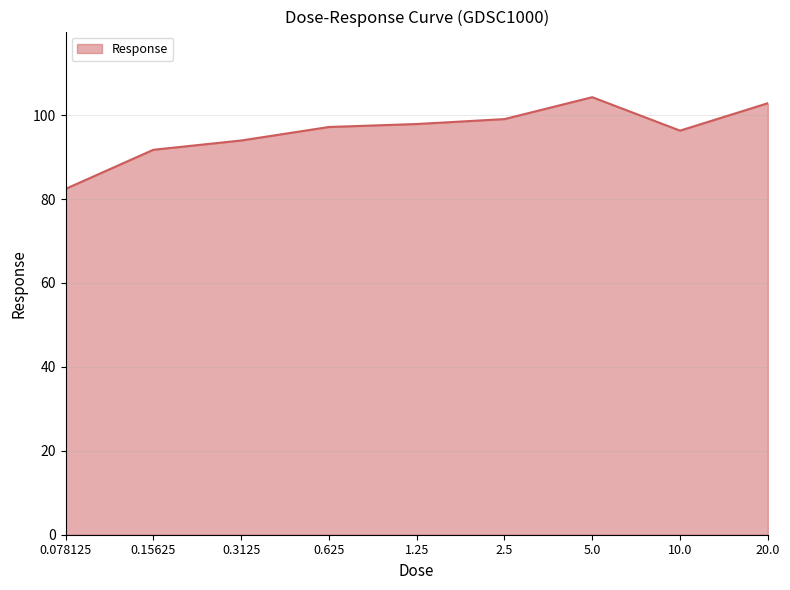

What is the sum of the values at 10.0 and 1.25?

194.2